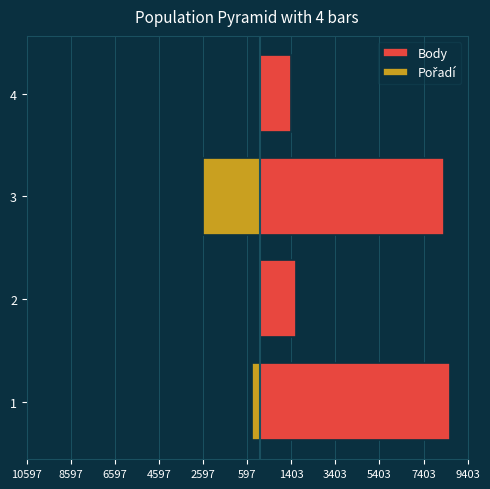

Reading left to right, extract all data points from this chart.

Body: 8597.0	1600.0	8338.0	1406.0
Pořadí: -375.1	-46.9	-2579.1	-46.9